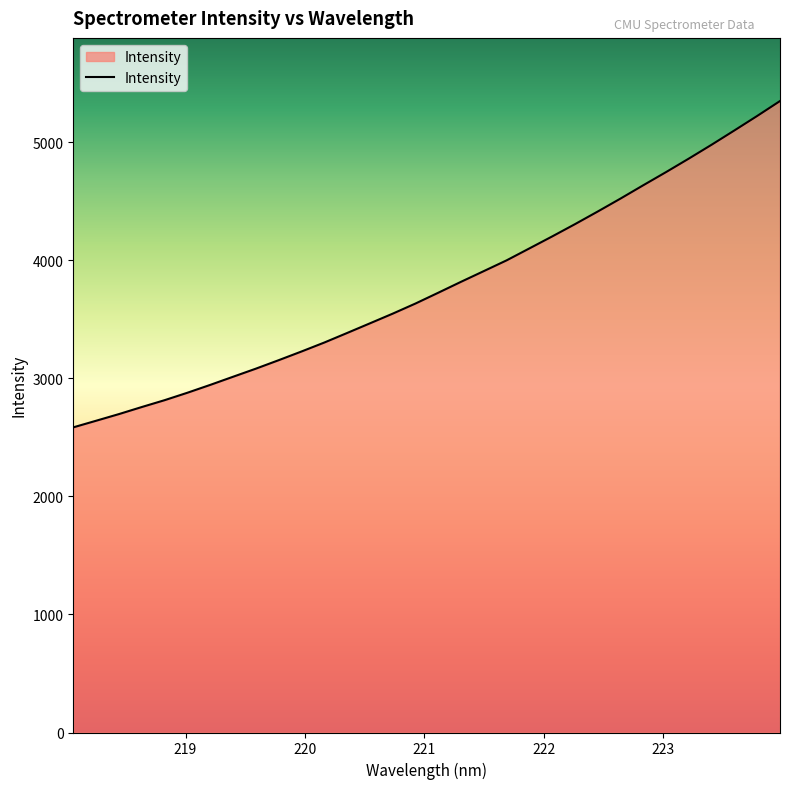

What is the minimum value shown in the chart?

2585.5